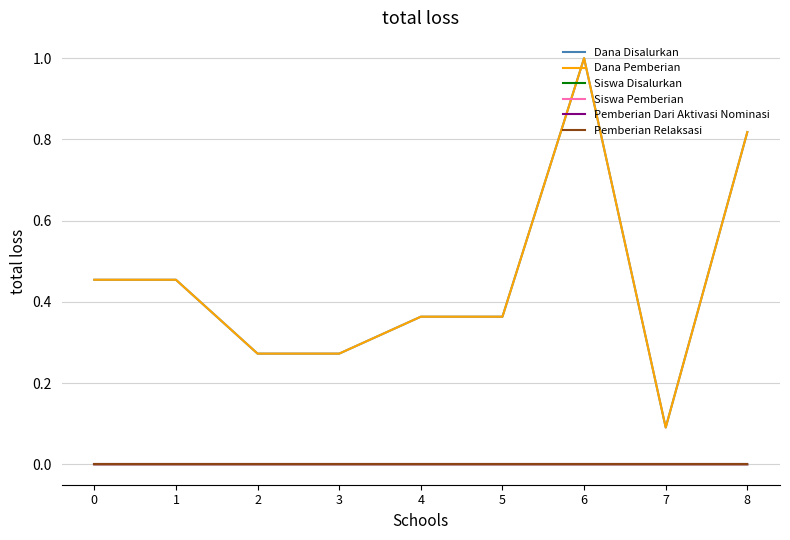

Between 3 and 2, which is larger?

3